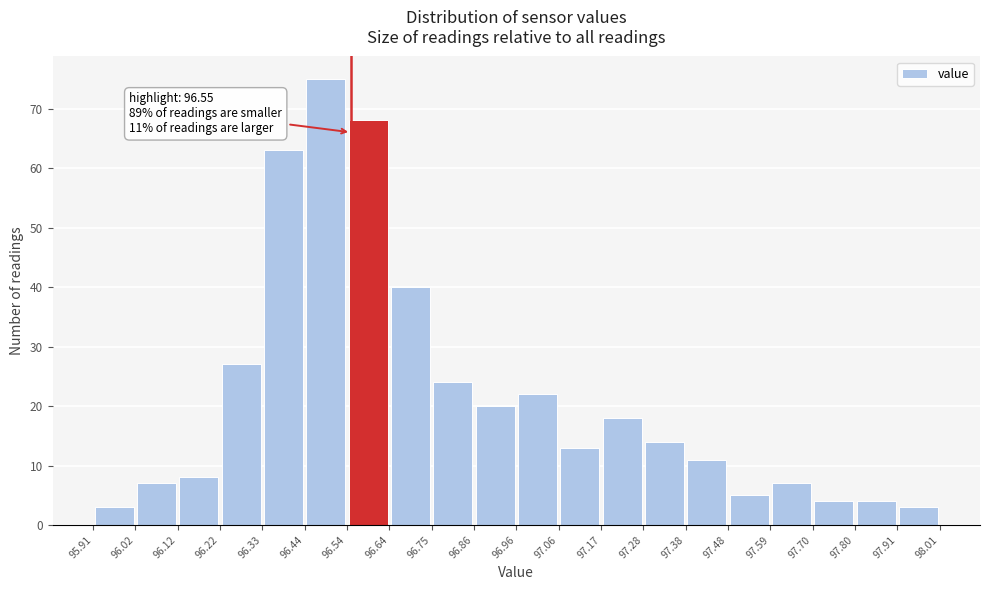

Over which range of the x-axis is the bar tallest?

96.44 to 96.54